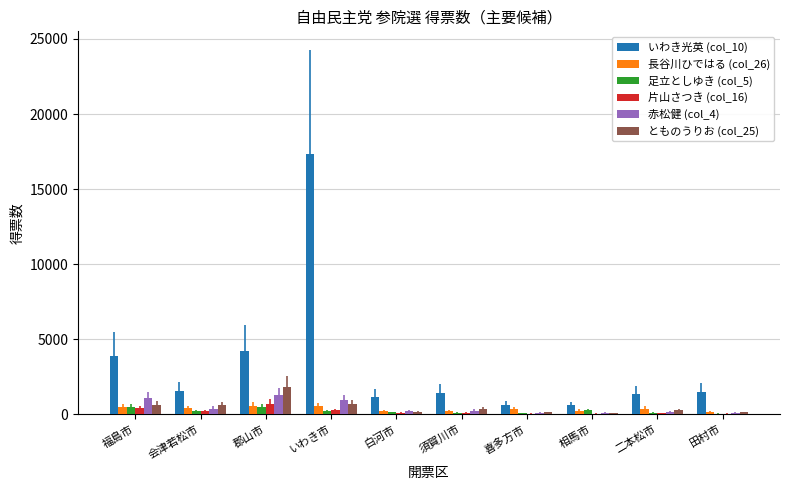

How many data points does each series have?

10